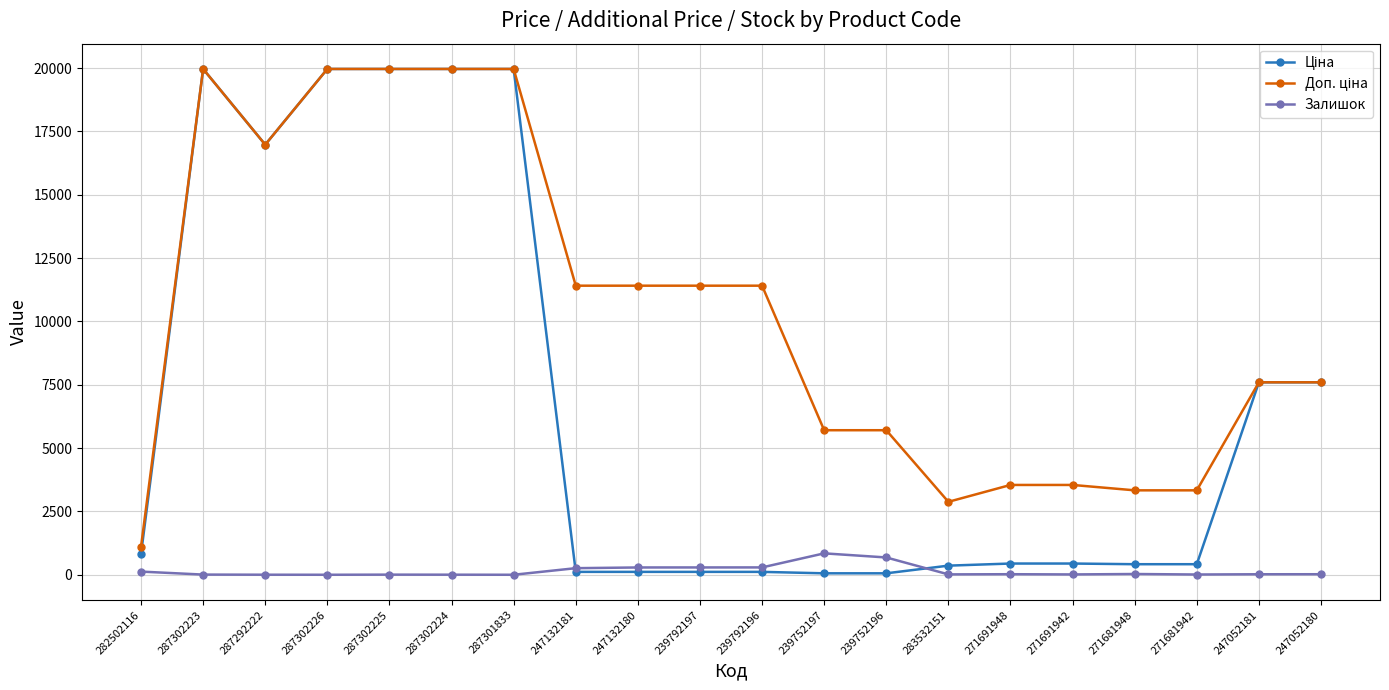

What is the total value across all series at 287301833?

39928.3